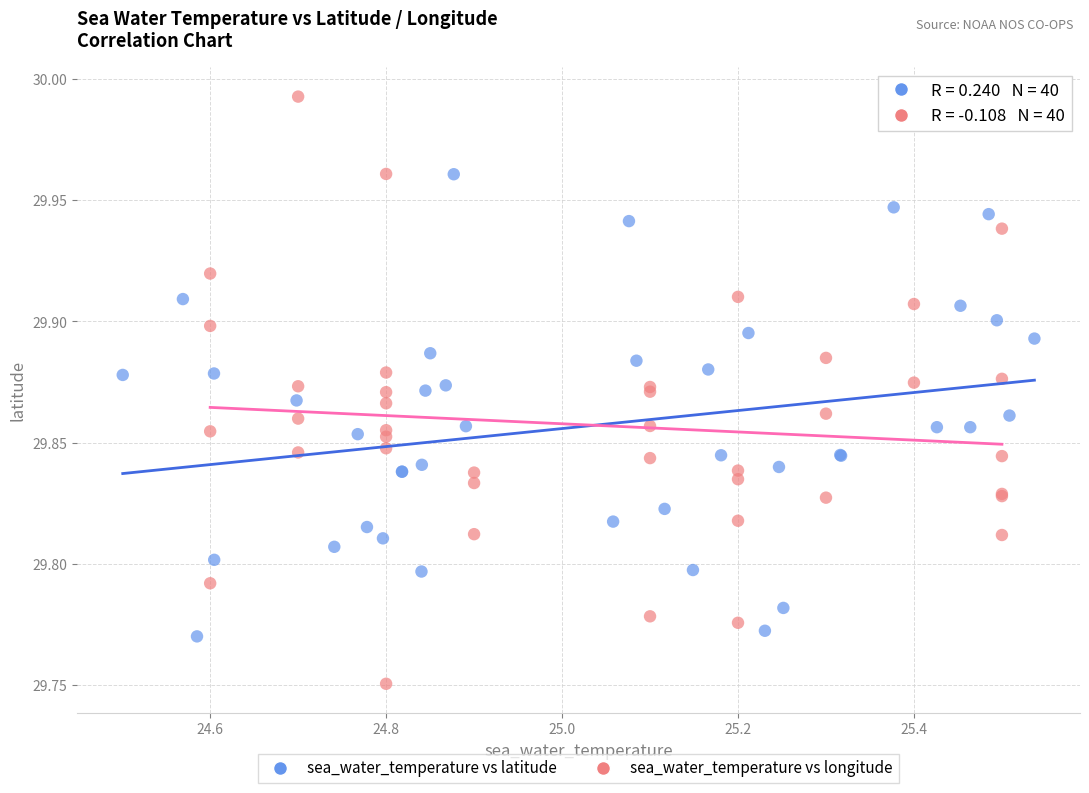

Which series has the largest Y range (max minus min)?

sea_water_temperature vs longitude